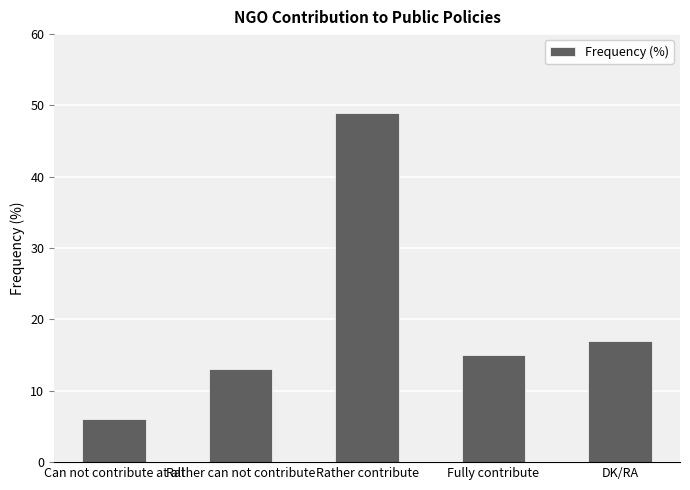

What is the label of the 5th bar from the right?

Can not contribute at all